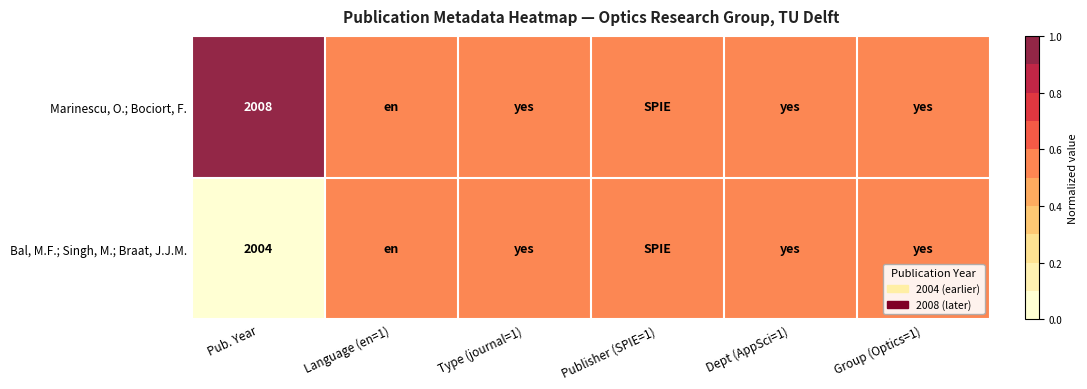

True or false: Marinescu, O.; Bociort, F. has a value of 2008.0 at Pub. Year.

True